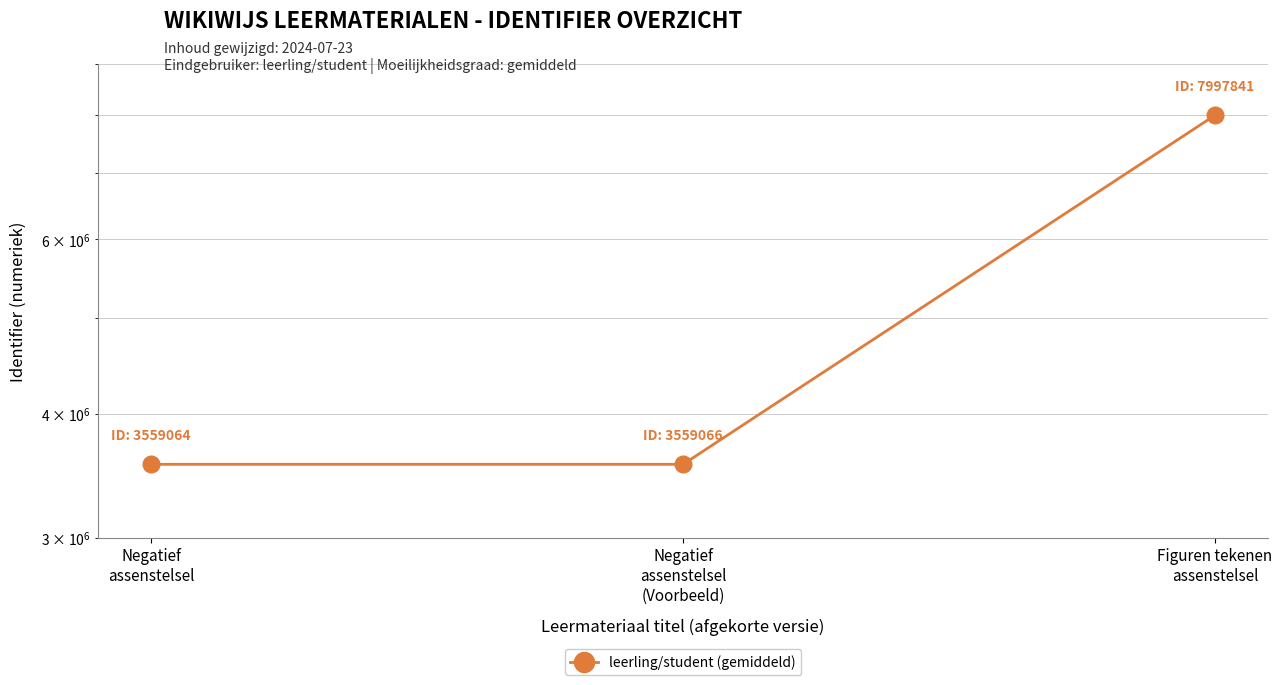

Count the number of data series in this chart.

1